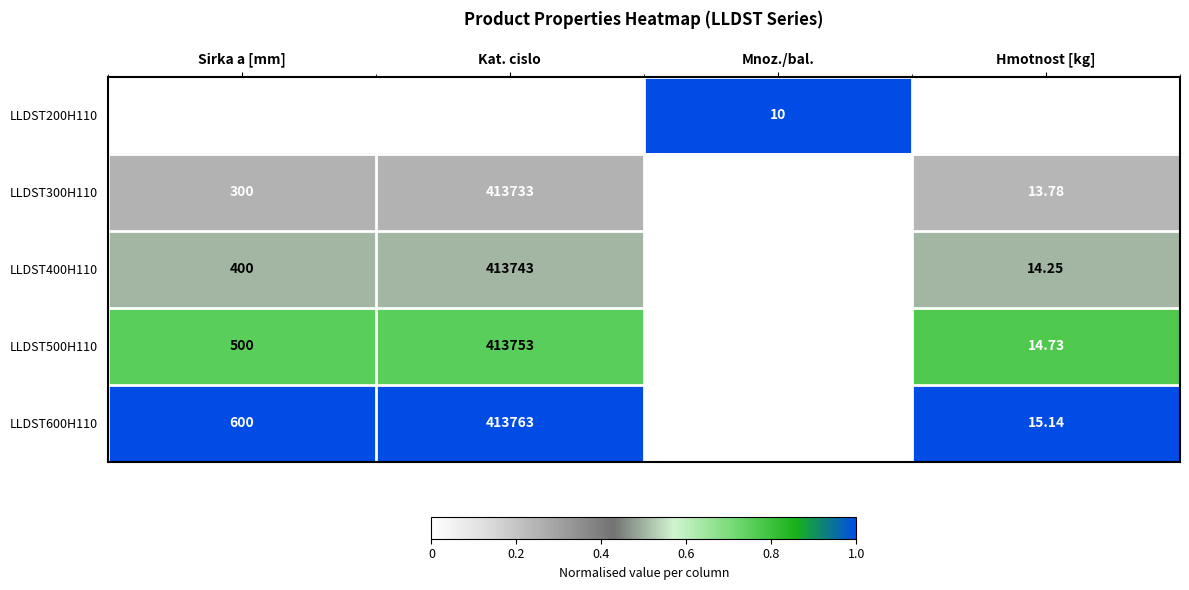

Which category has the highest value in the LLDST400H110 series?

Kat. cislo